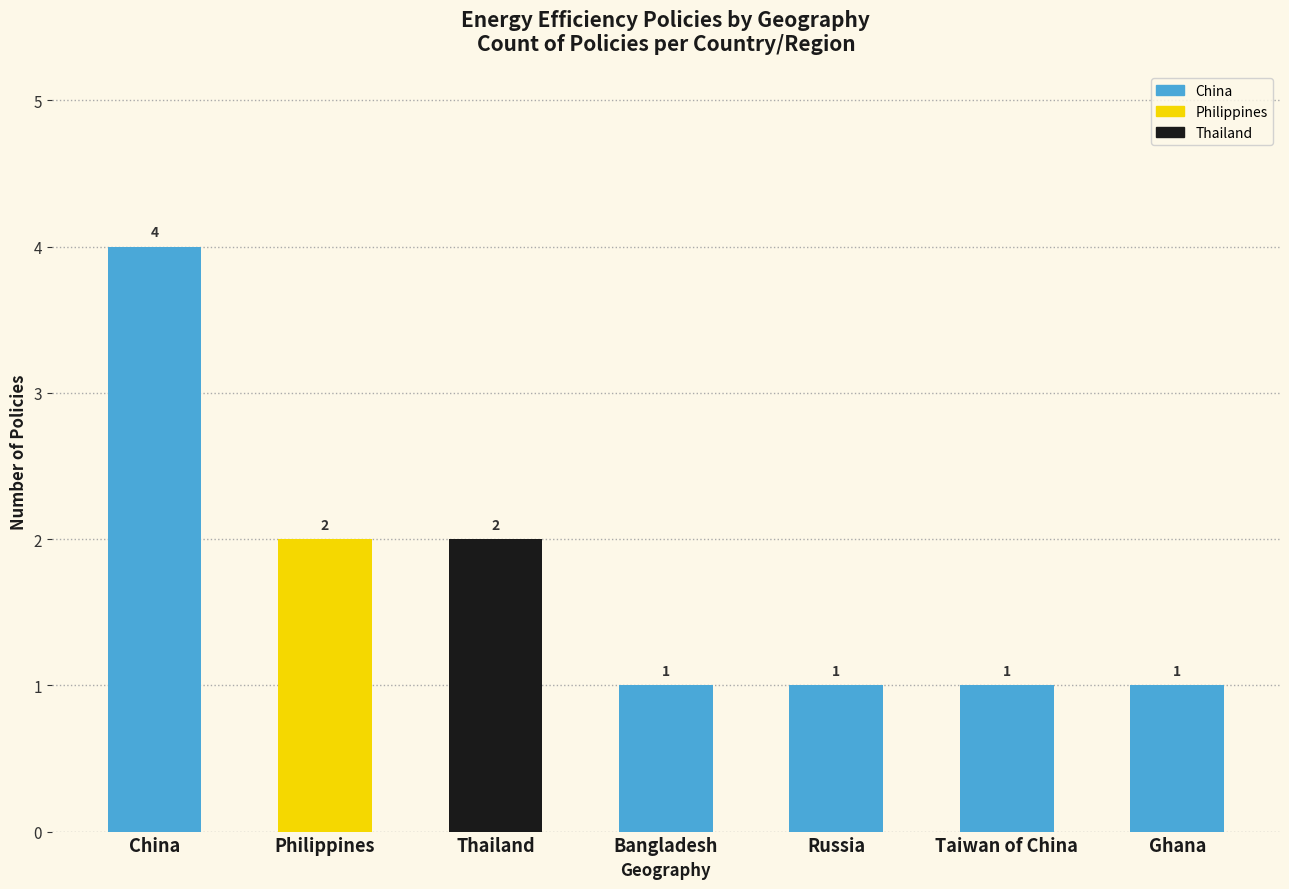

What is the approximate value at China?

4